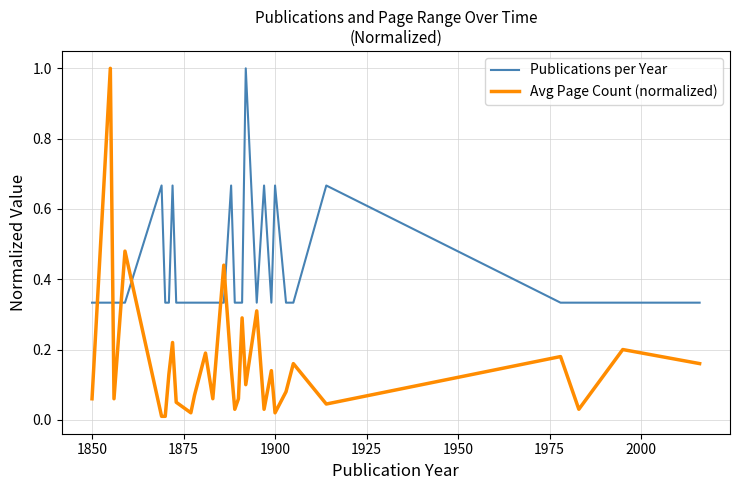

How many times do Avg Page Count (normalized) and Publications per Year cross each other?

6